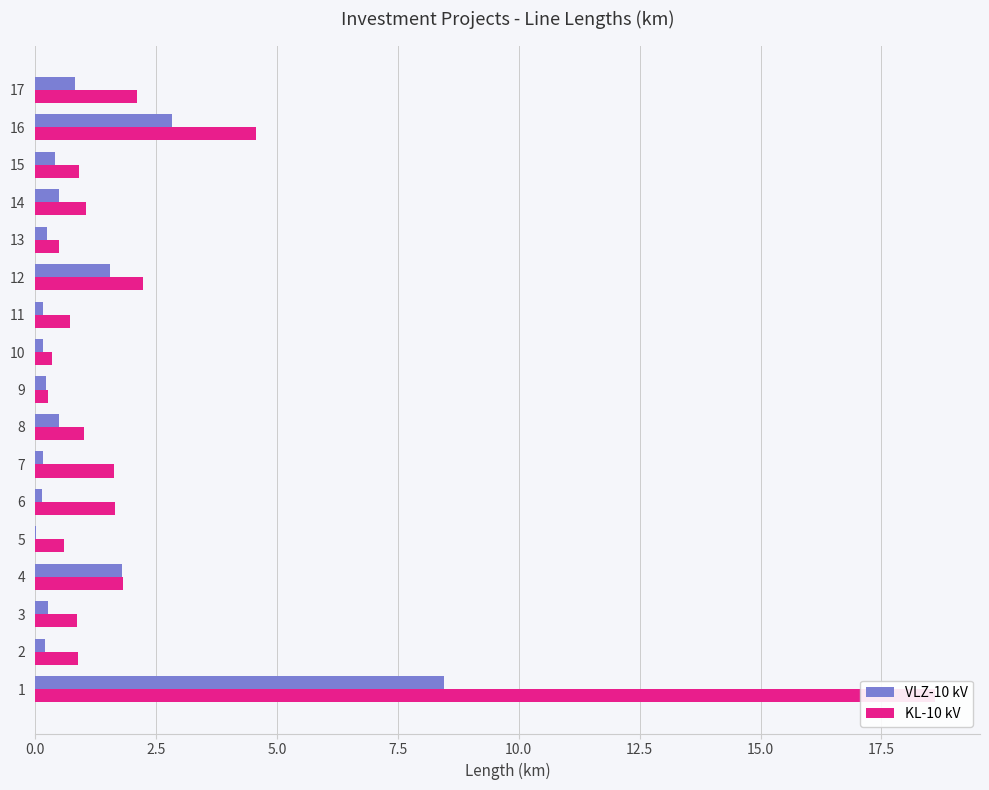

Which series has the widest spread of values?

KL-10 kV